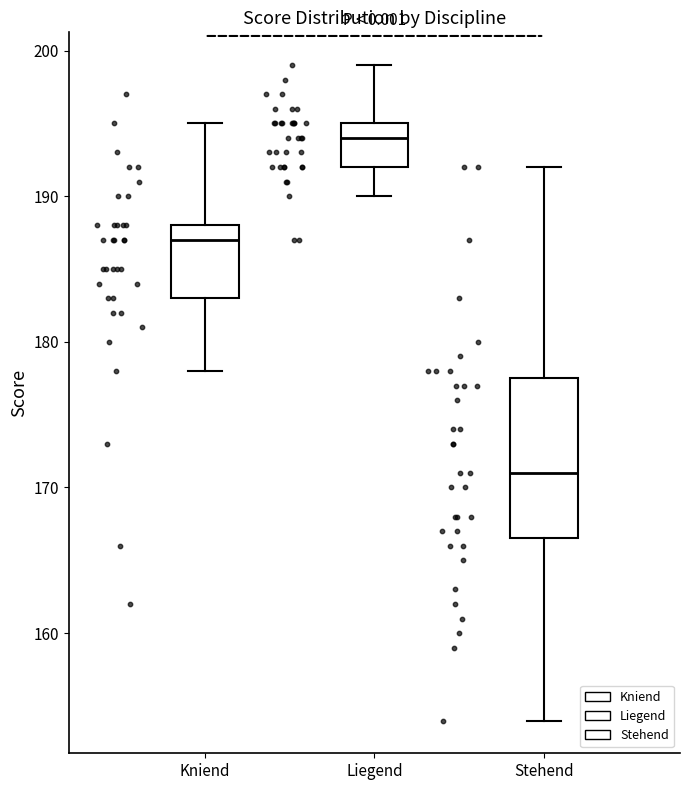

Reading left to right, transcribe this box plot: for each box, give where its median line is, the range the box spans, and where its two whiskers end, as read against the y-axis. The values are not printed on the chart, so give them approximately, as read against the axis.

Kniend: median 187, box 183 to 188, whiskers 178 to 195
Liegend: median 194, box 192 to 195, whiskers 190 to 199
Stehend: median 171, box 167 to 178, whiskers 154 to 192